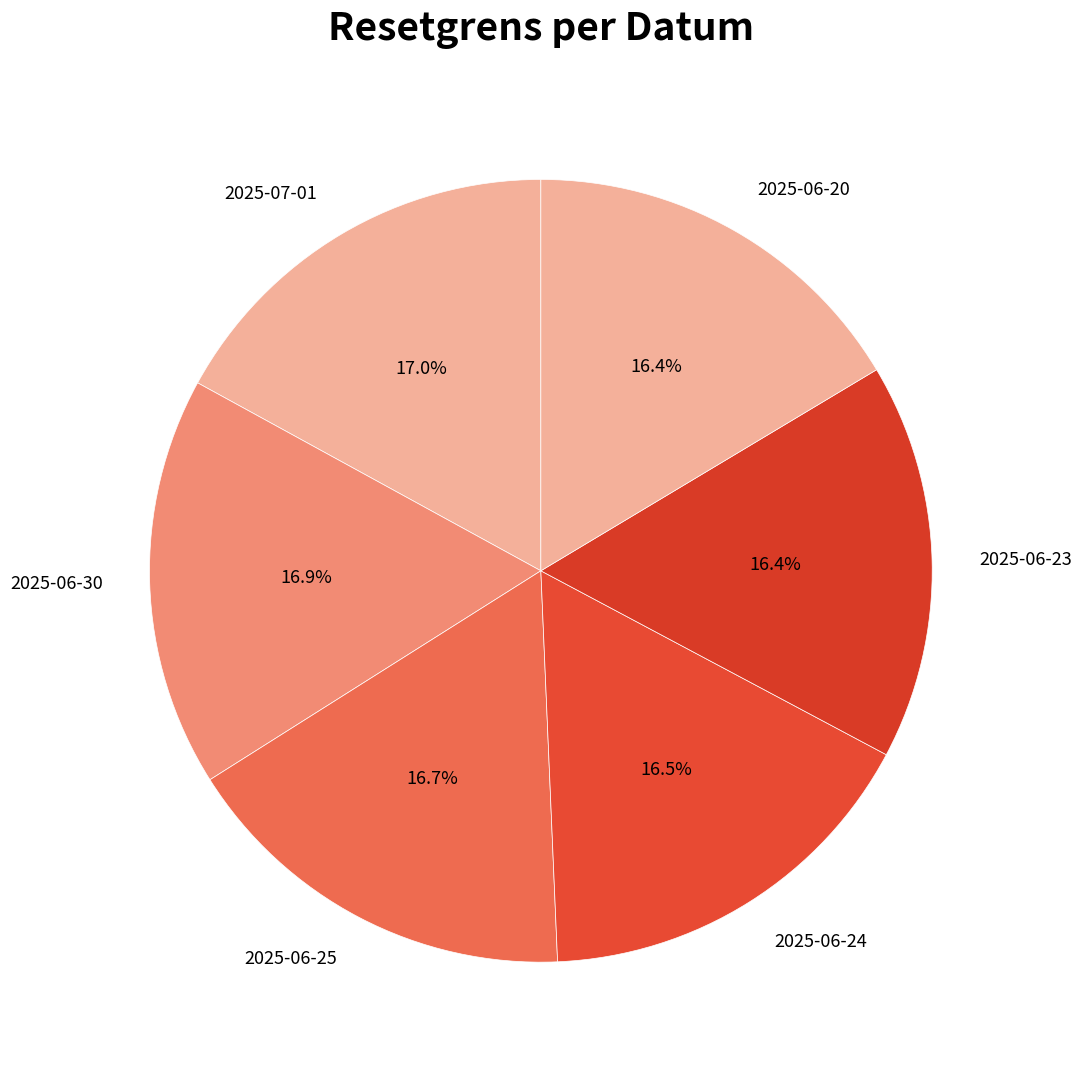

Does 2025-07-01 account for over 50% of the chart?

No